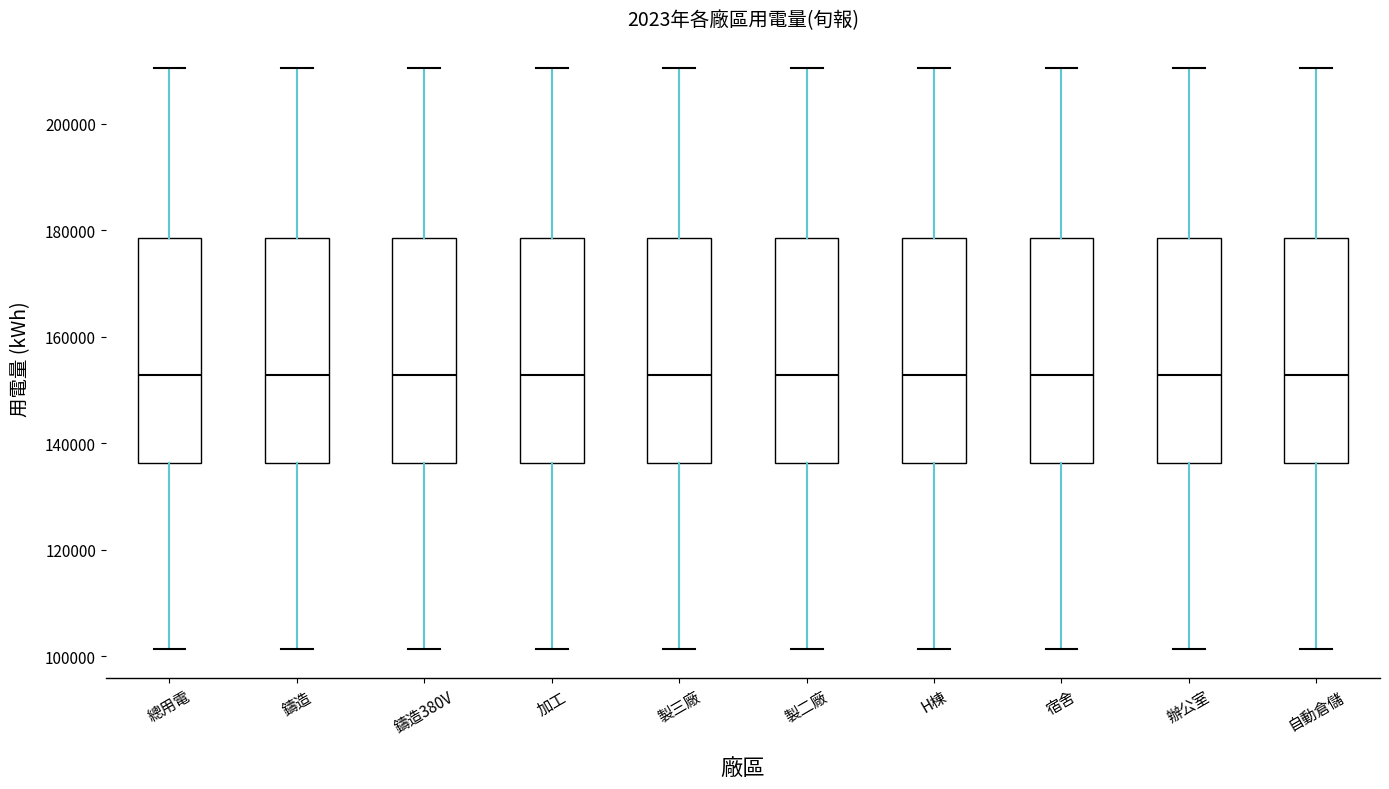

Where does the median line of the box for 總用電 sit on the y-axis? The values are not printed on the chart, so give them approximately, as read against the axis.

152000